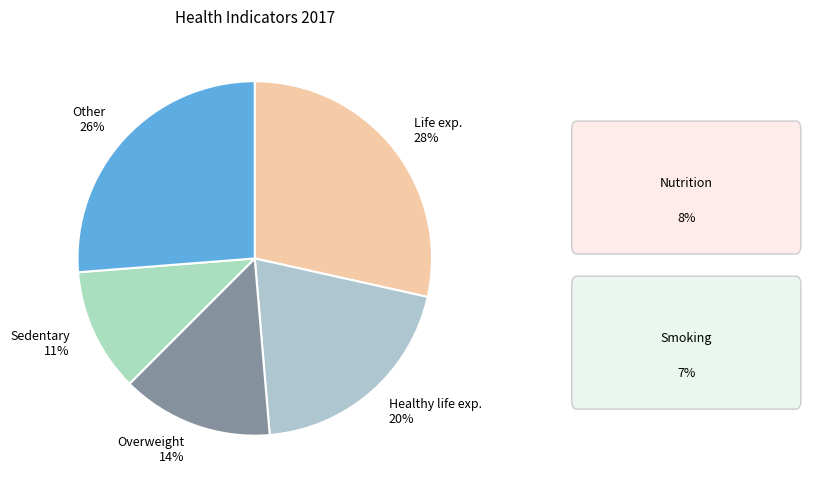

What percentage is the Healthy life exp. 20% slice, to the nearest percent?

20%